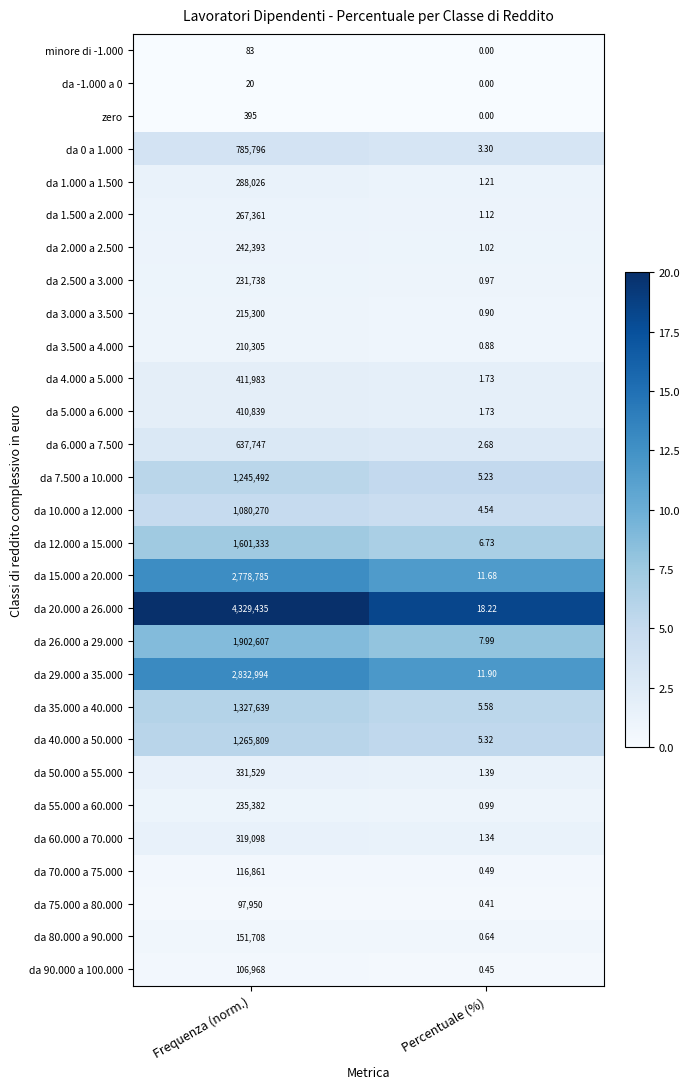

What is the total value across all series at Frequenza (norm.)?

23425846.0